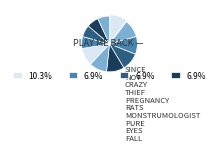

Is there a majority slice in this chart?

No